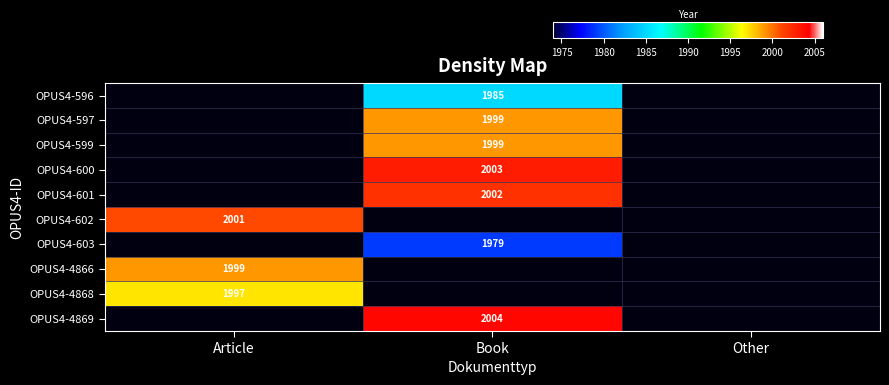

The value of OPUS4-4868 at Article is 1997. True or false?

True